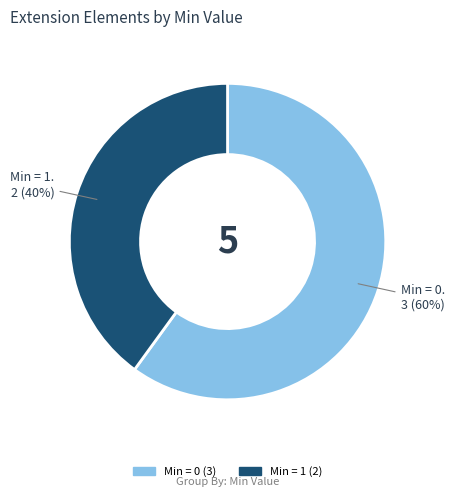

How many segments does this pie chart have?

2